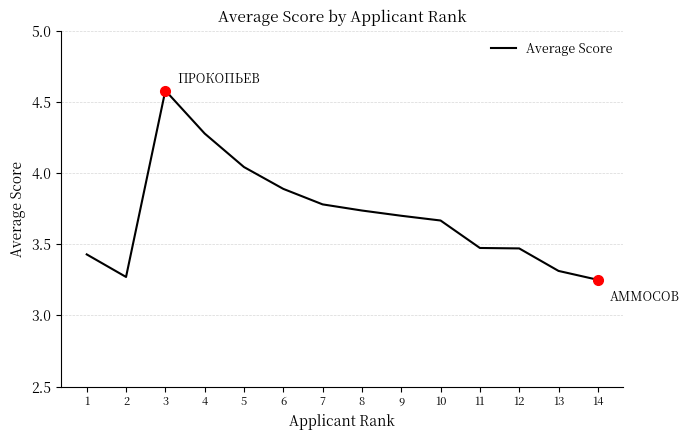

Which has a higher value, 6 or 12?

6